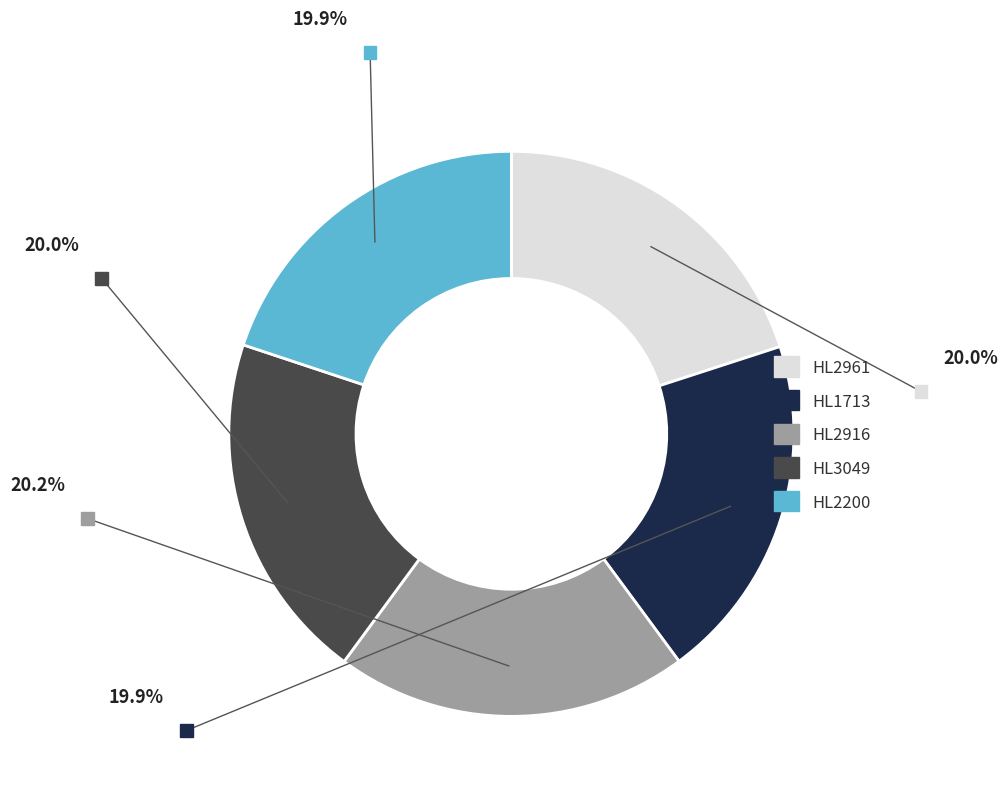

Combined, do HL3049 and HL2916 account for over 50%?

No